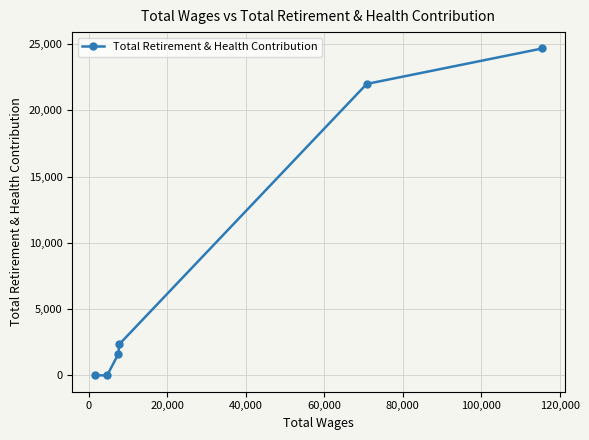

What is the greatest value displayed?

24665